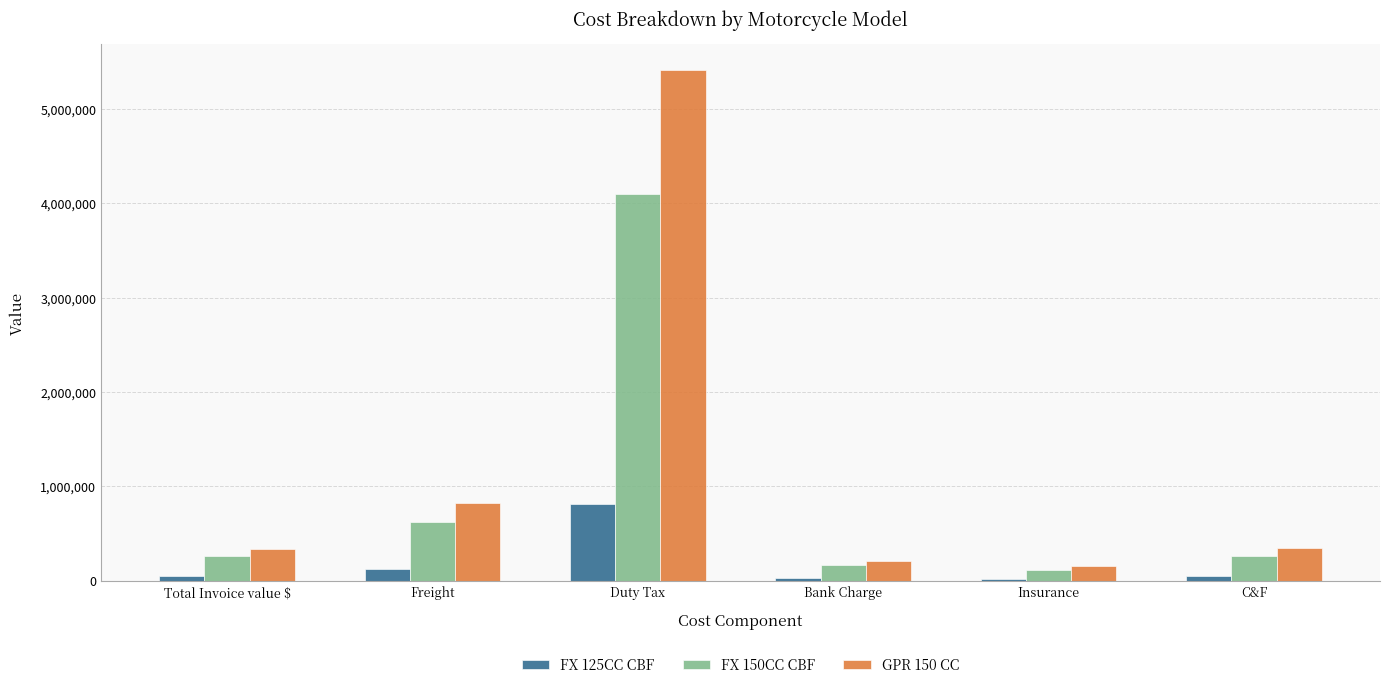

At which category does the chart reach its peak across all series?

Duty Tax